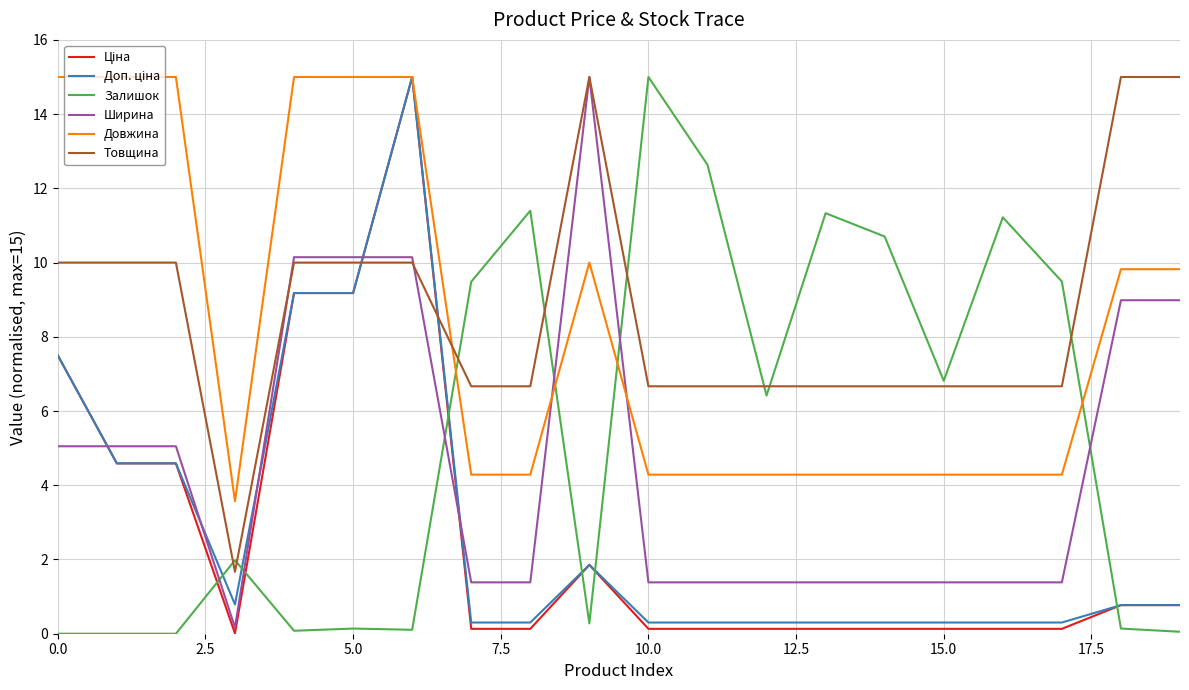

What is the maximum value shown in the chart?

15.0